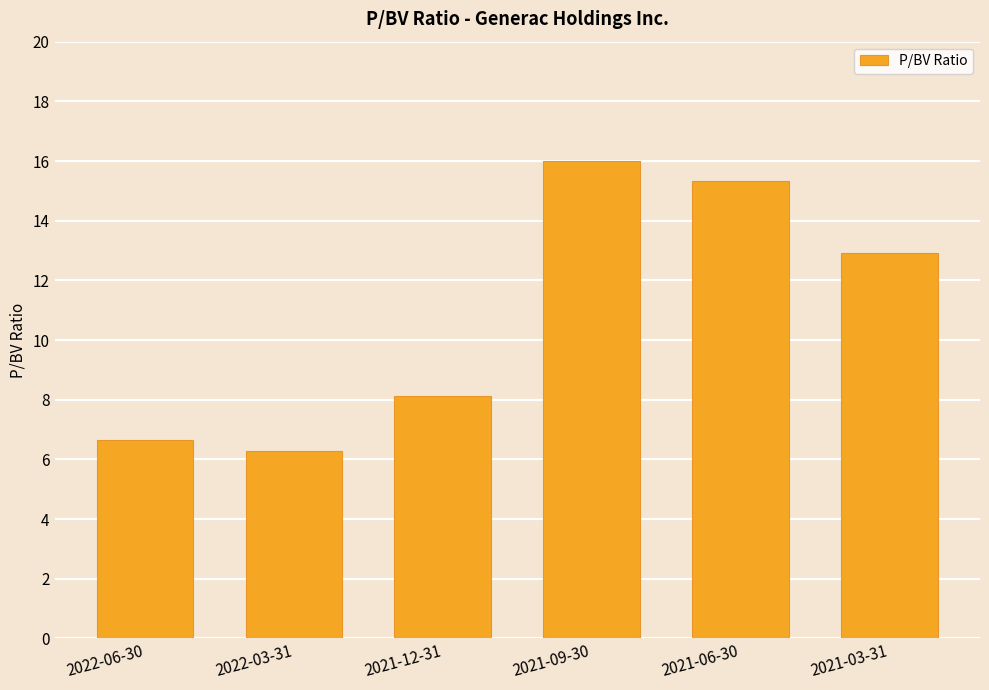

Approximately how many times larger is the value at 2022-06-30 compared to 2021-06-30?

0.4